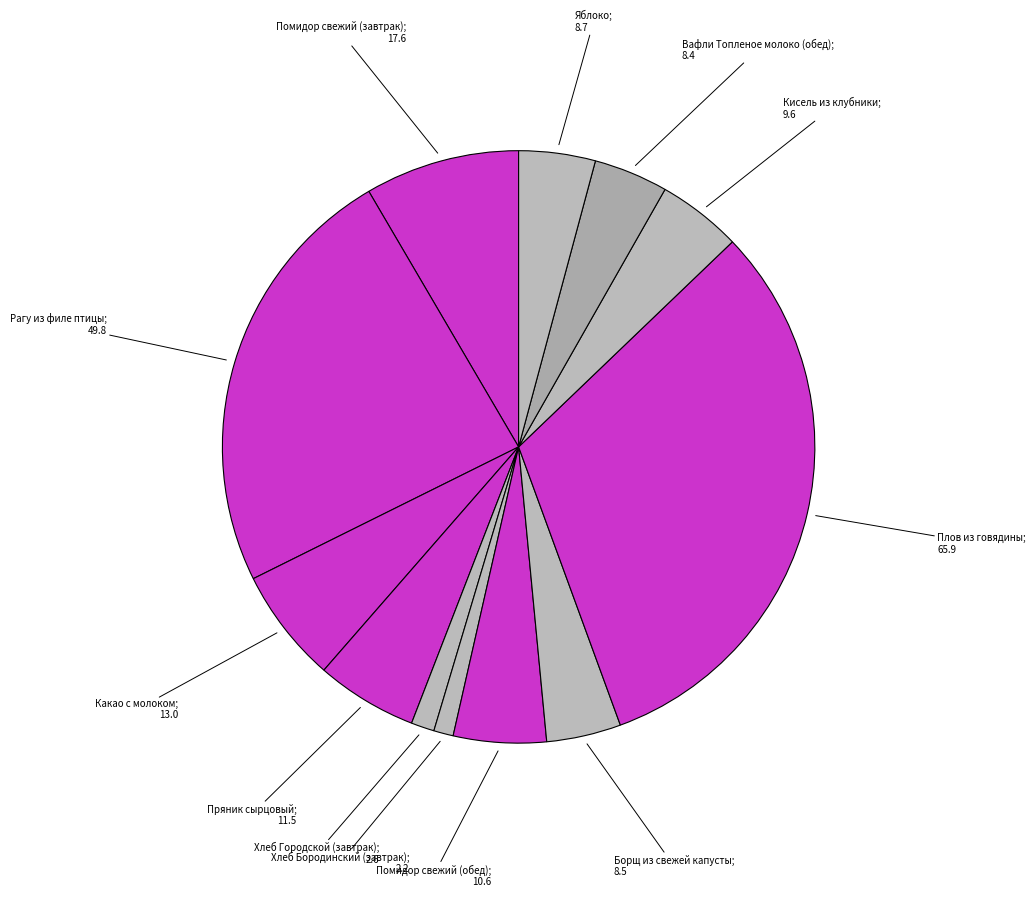

What is the largest slice in the pie chart?

Плов из говядины